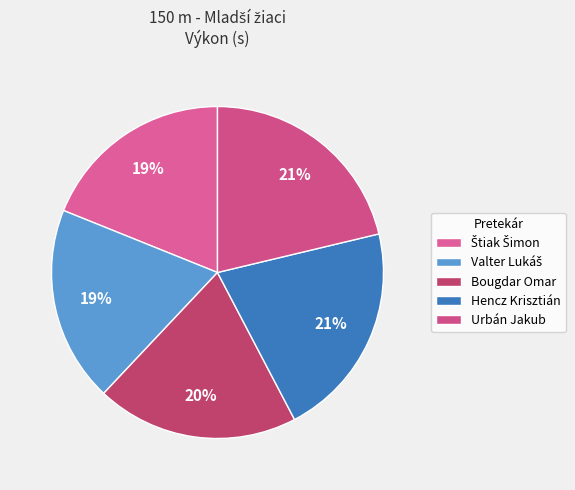

What is the largest slice in the pie chart?

Urbán Jakub